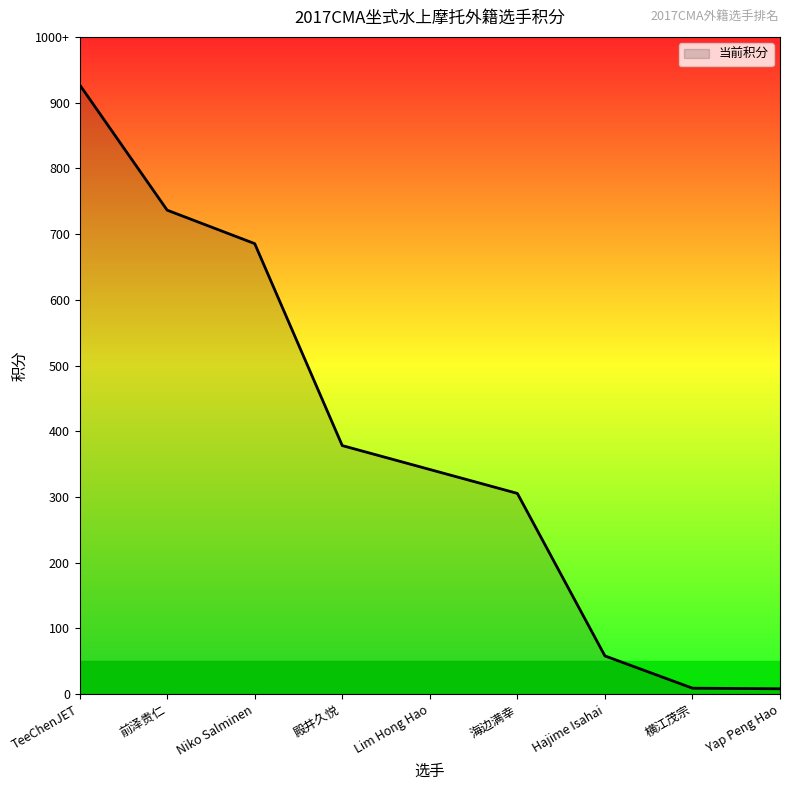

What is the label of the 3rd point from the left?

Niko Salminen